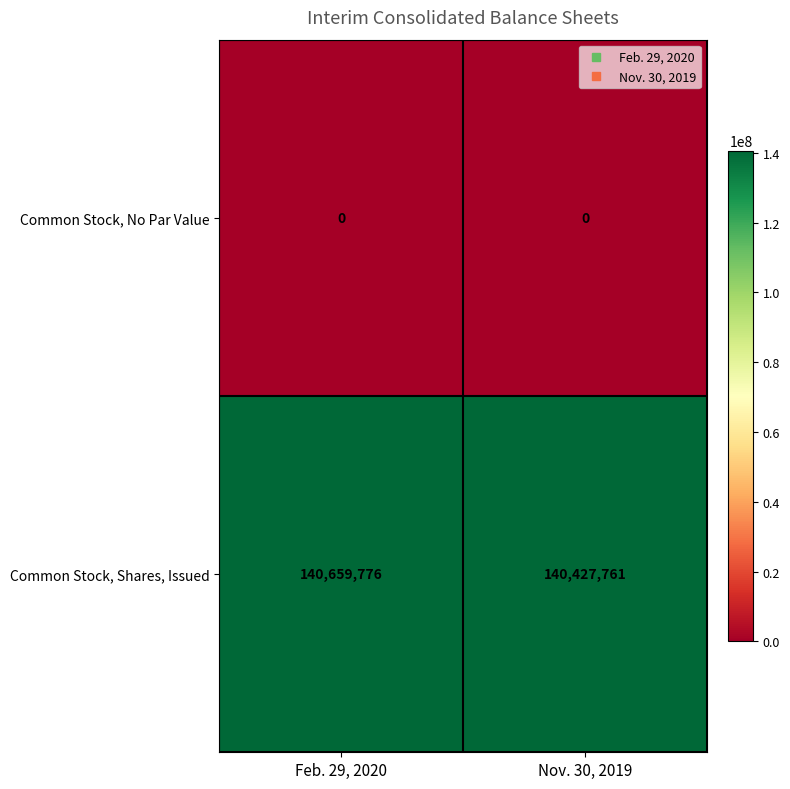

Rank the series at Feb. 29, 2020 from highest to lowest value.

Common Stock, Shares, Issued, Common Stock, No Par Value